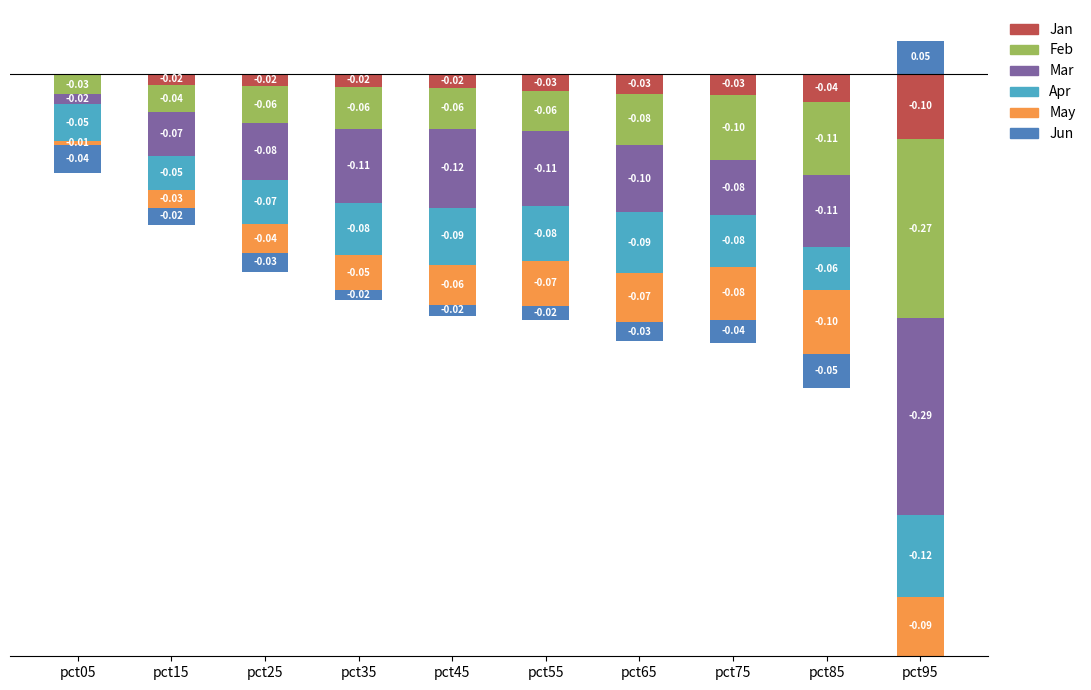

How many data points does each series have?

10